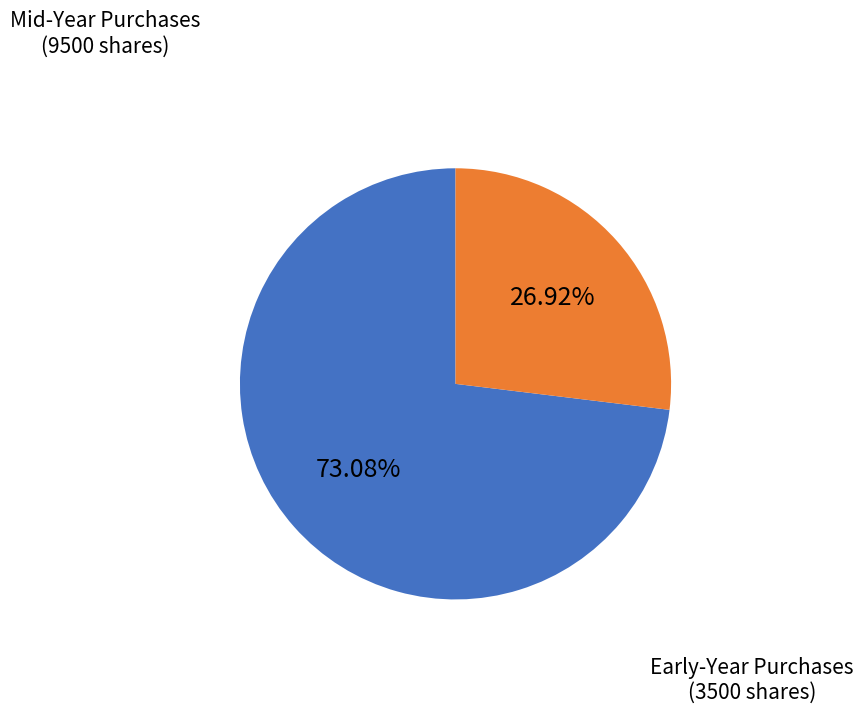

Does any single category account for the majority?

Yes